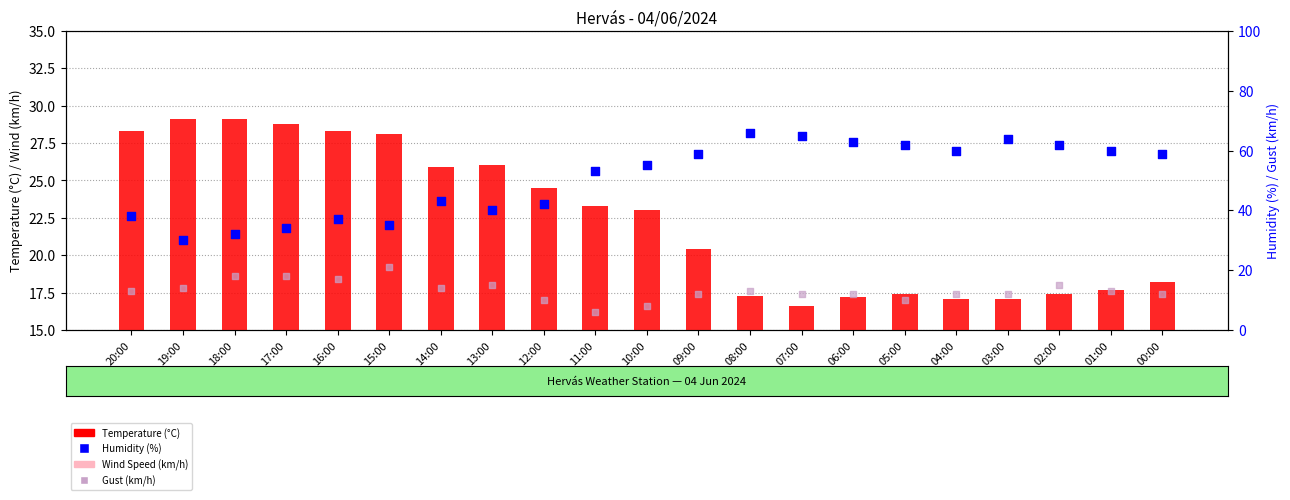

Is the value of Wind Speed (km/h) at 05:00 greater than the value of Humidity (%) at 09:00?

No